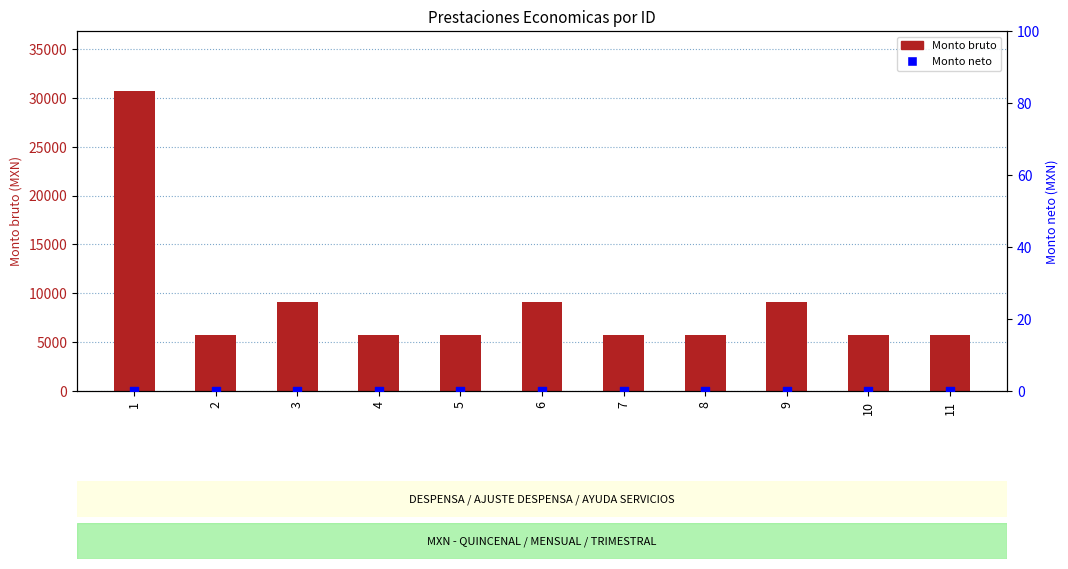

Is the value of Monto neto (% relativo) at 8 greater than the value of Monto bruto at 2?

No